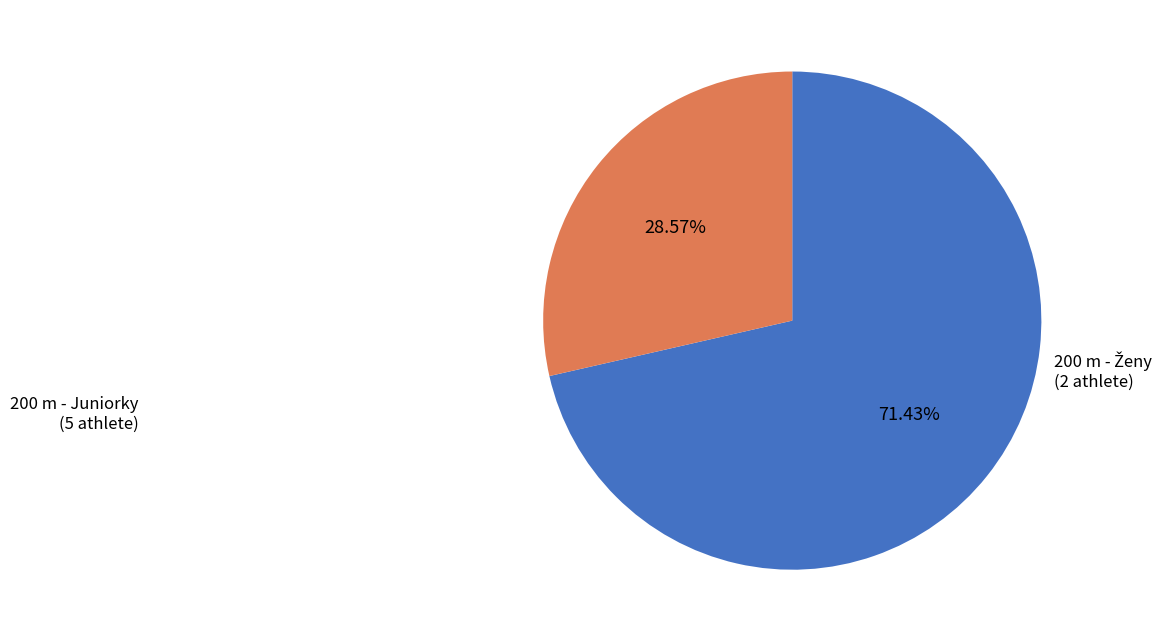

Does any single category account for the majority?

Yes